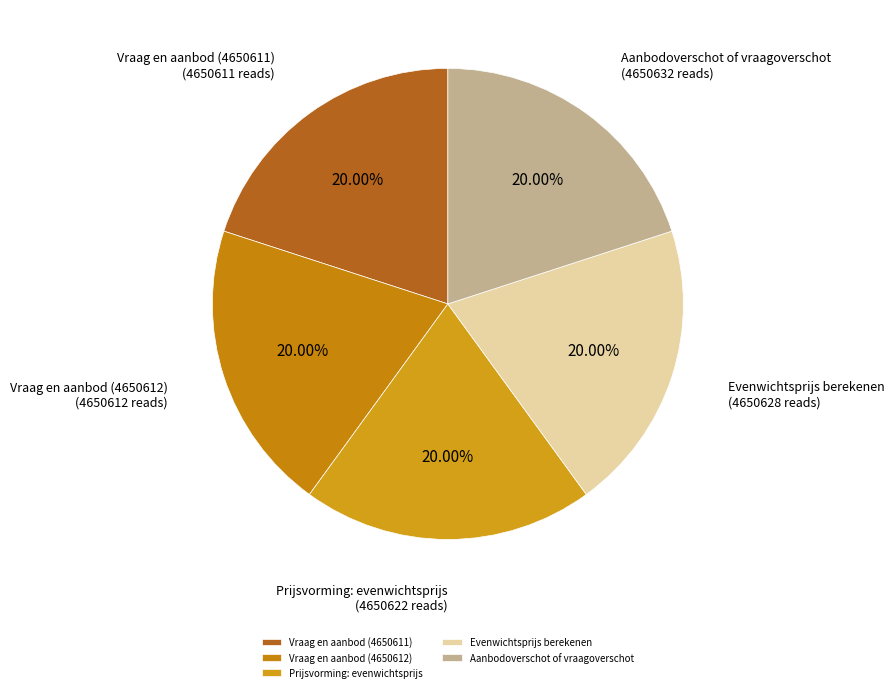

Combined, do Evenwichtsprijs berekenen and Aanbodoverschot of vraagoverschot account for over 50%?

No